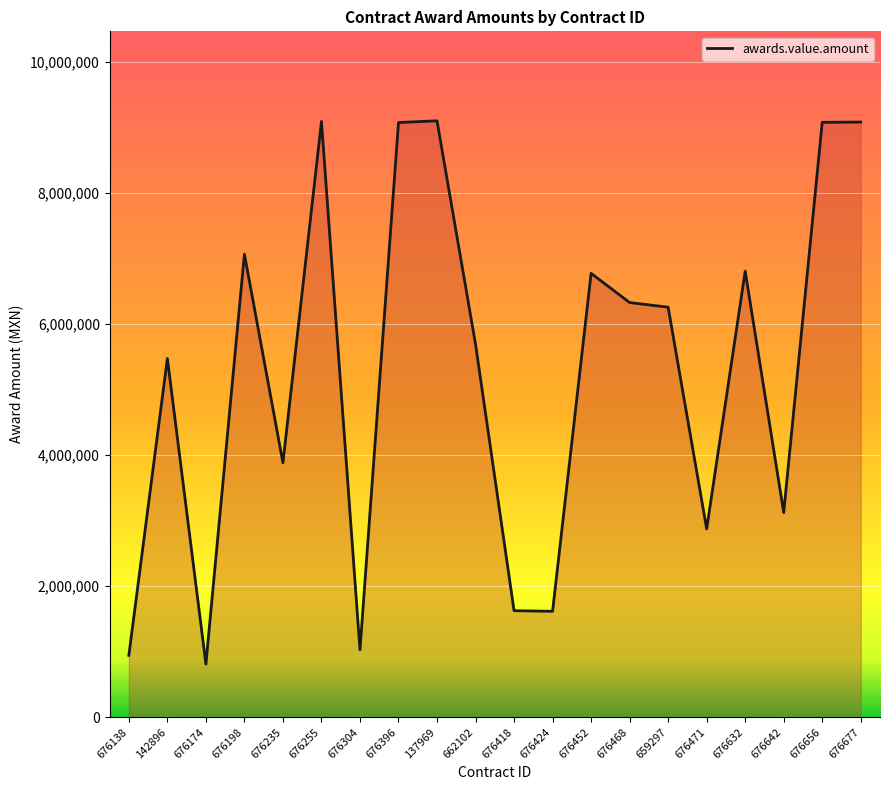

Is it true that the value at 137969 is 9102219.7?

True